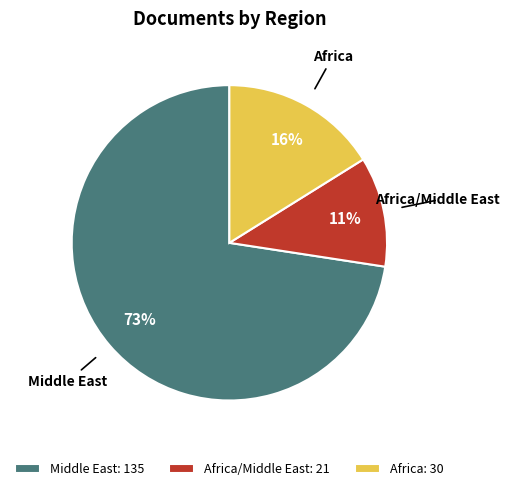

To the nearest percent, what is the average slice percentage?

33%